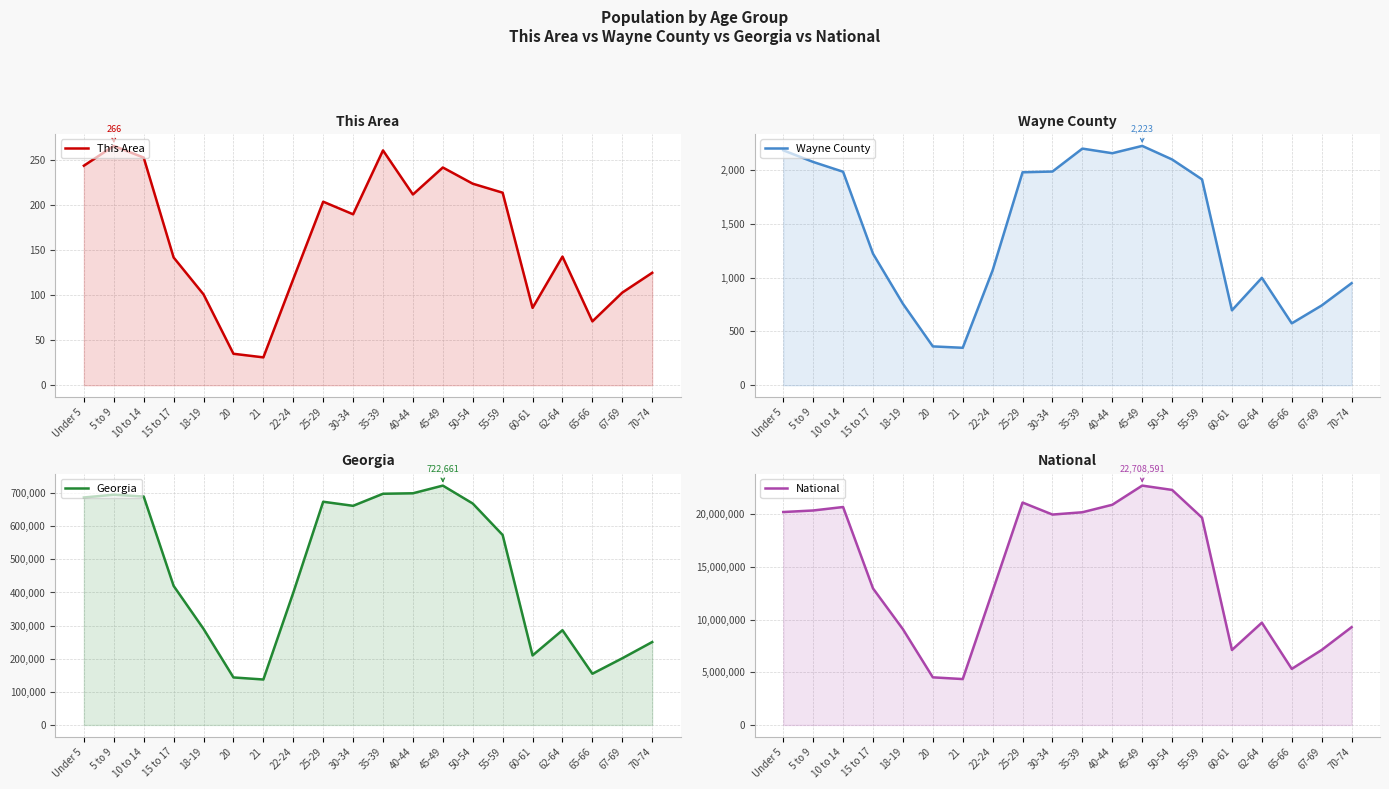

Where does the National series first go above 19664805?

Under 5